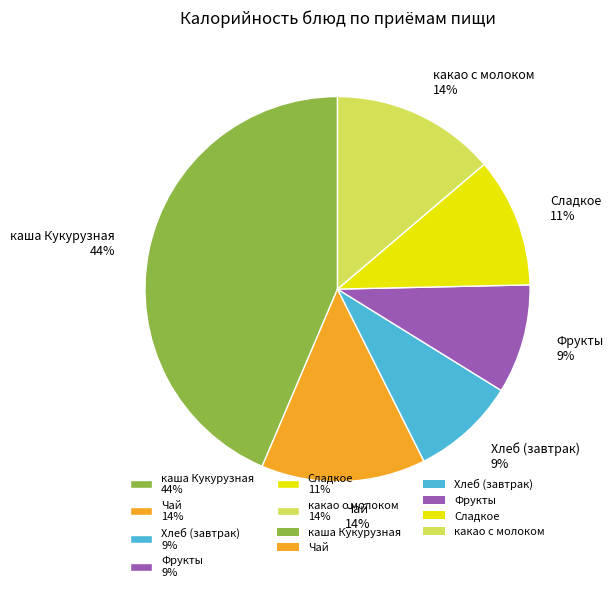

Which has a higher value, Чай 14% or Сладкое 11%?

Чай 14%